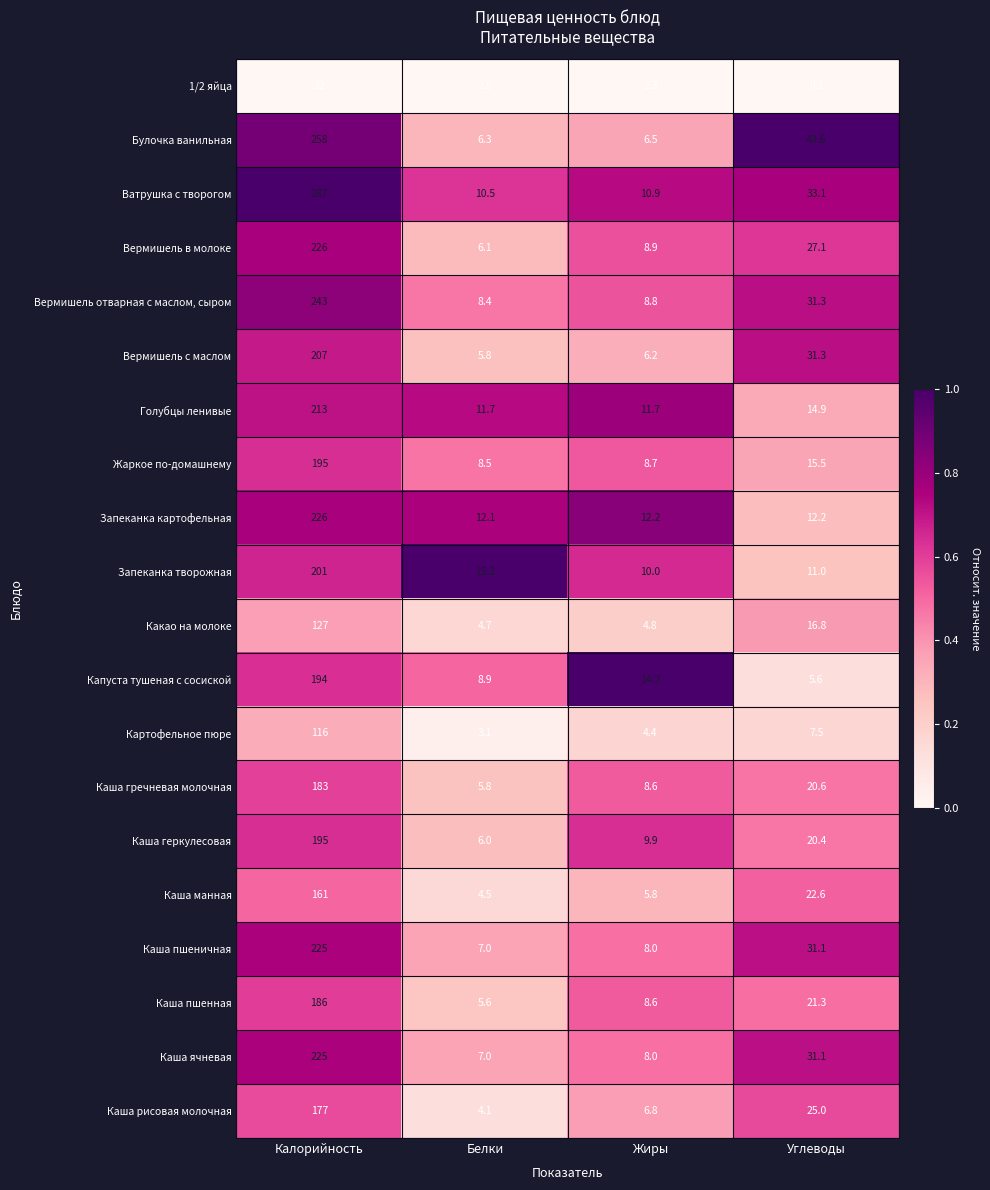

List the labels in order of Вермишель отварная с маслом, сыром value, largest first.

Калорийность, Углеводы, Жиры, Белки